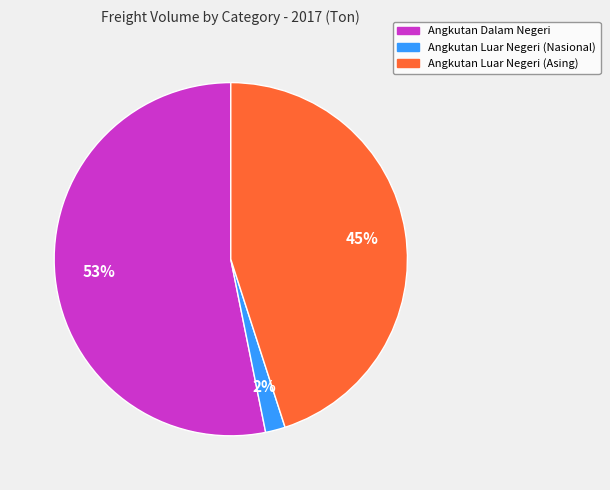

Is it true that Angkutan Luar Negeri (Nasional) is 15% of the pie?

False